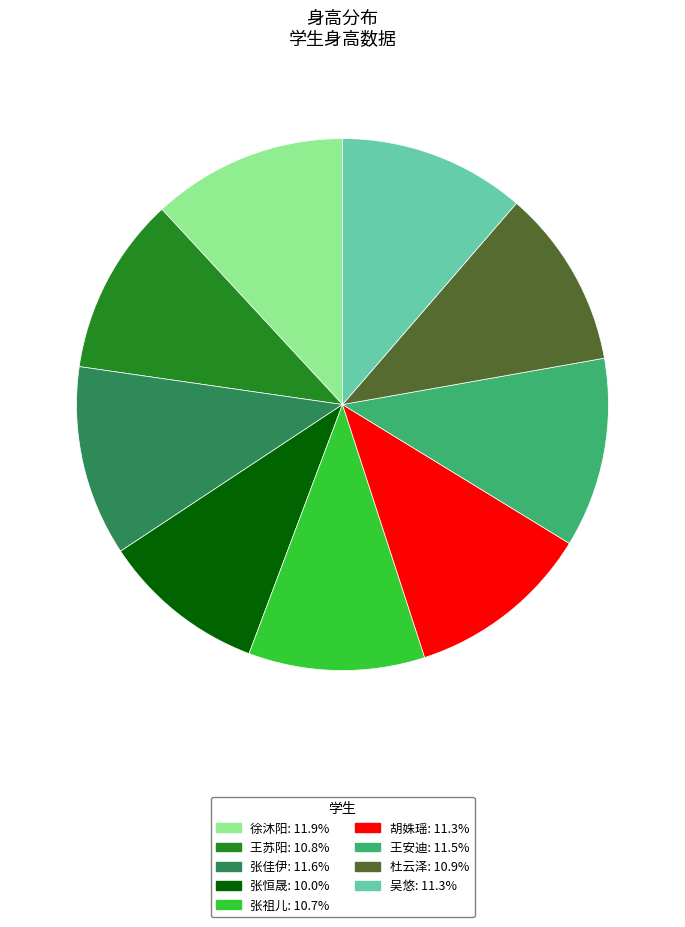

Does 杜云泽 account for over 50% of the chart?

No